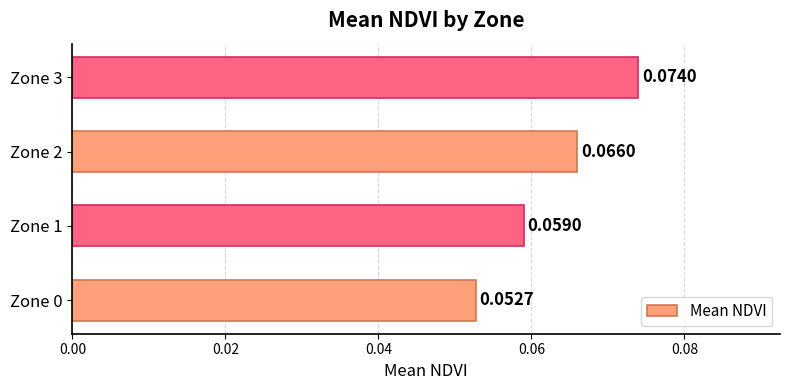

Between Zone 2 and Zone 3, which is larger?

Zone 3